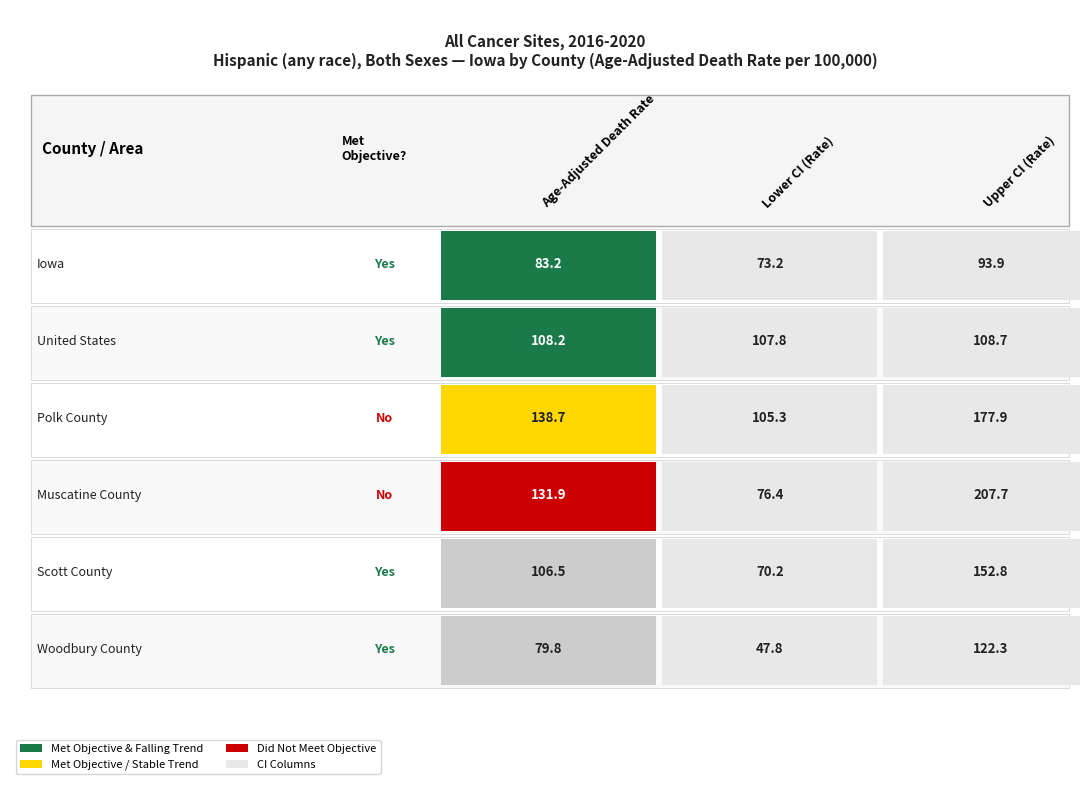

What is the sum of the Woodbury County values at 0 and 1?

127.6